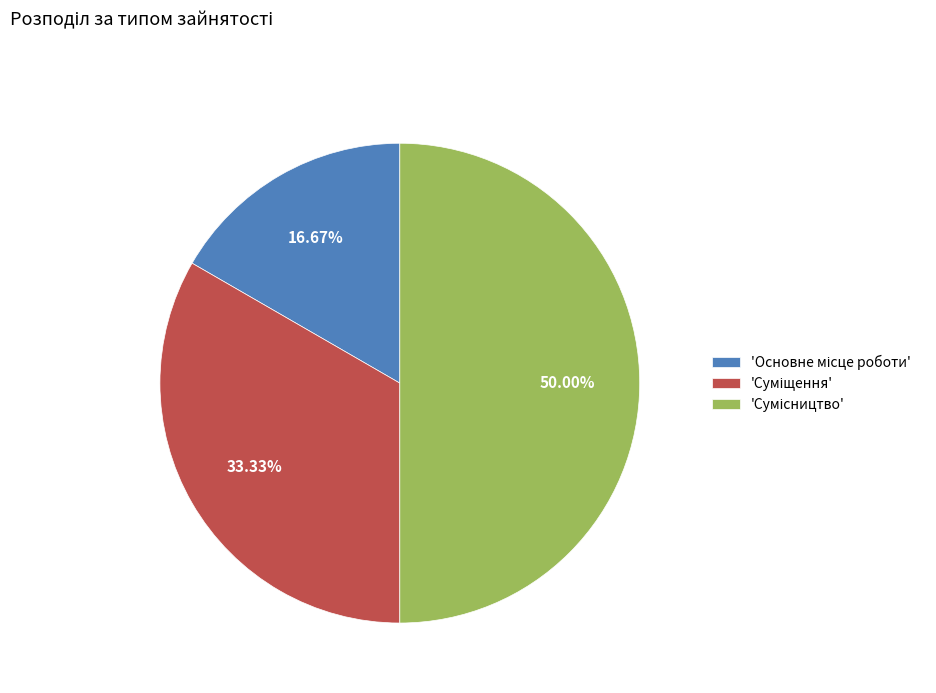

Count the number of slices in the pie.

3